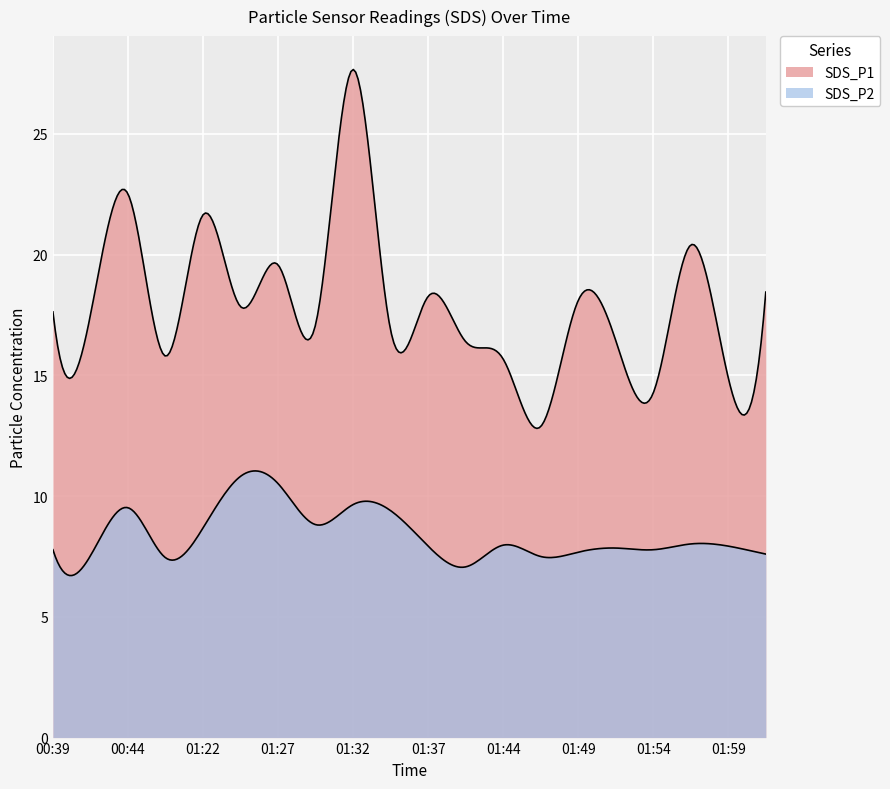

List the series in order of their peak value, highest first.

SDS_P1, SDS_P2